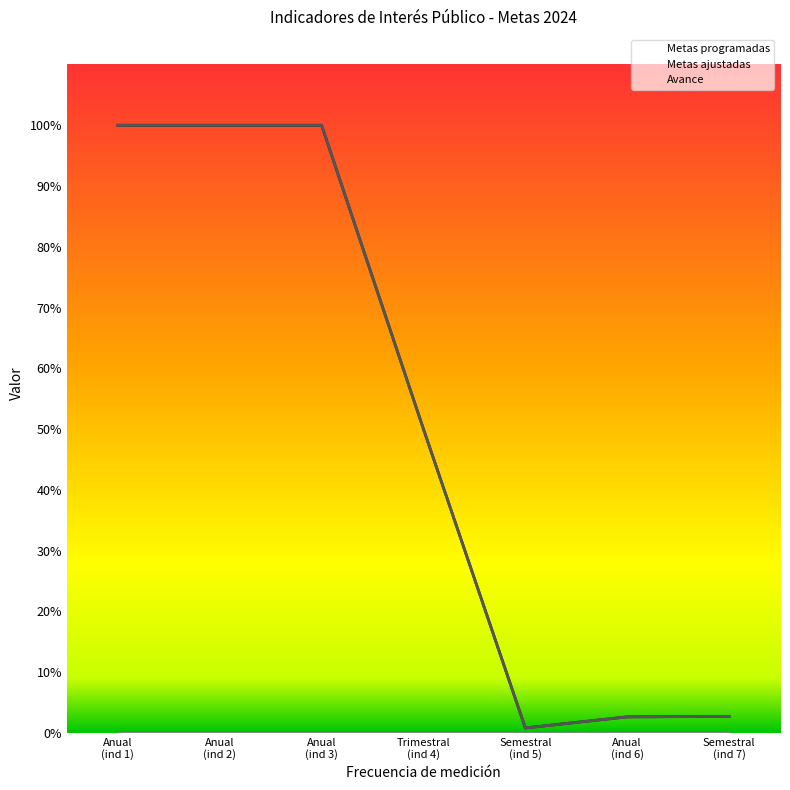

Which series has the largest range (max minus min)?

Metas programadas